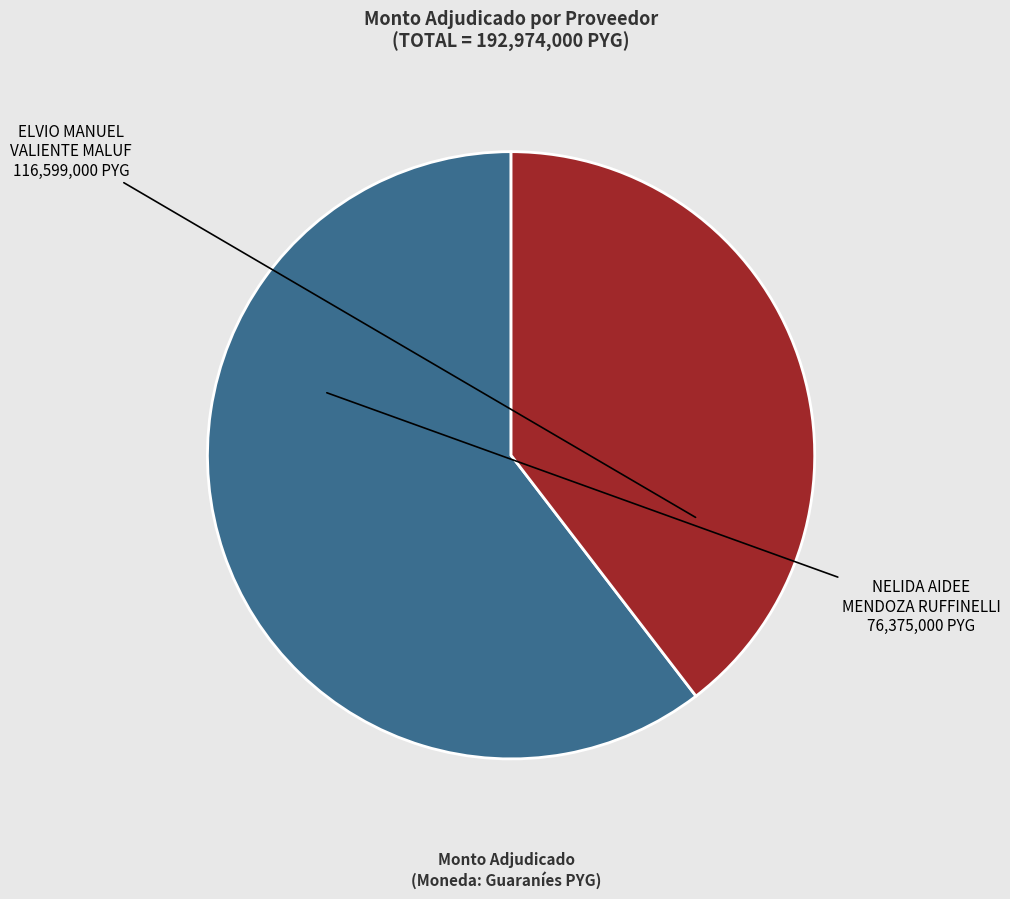

Is there any slice that represents more than half of the pie?

Yes